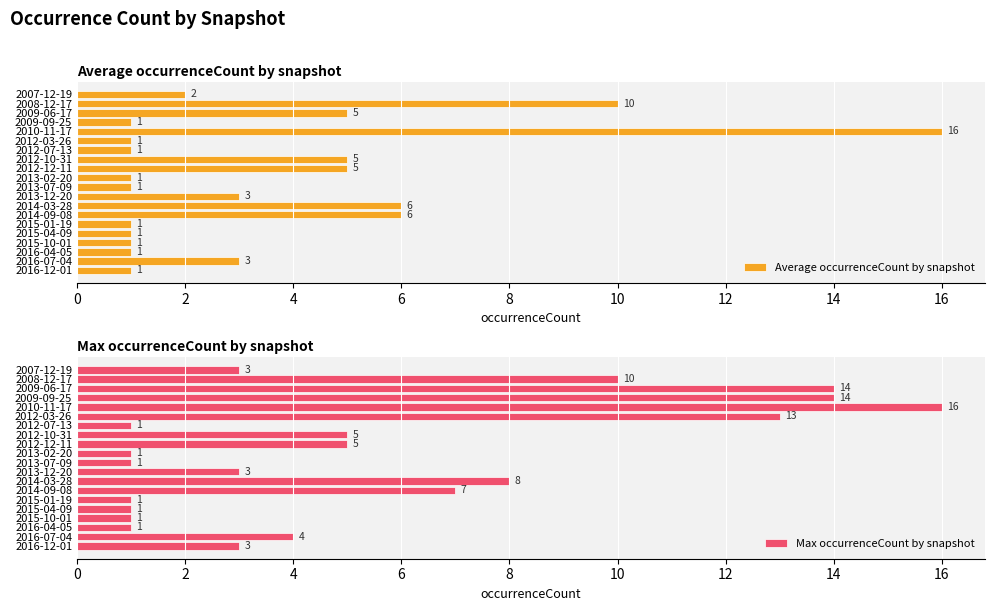

What is the approximate value of Average occurrenceCount by snapshot at 2016-12-01?

1